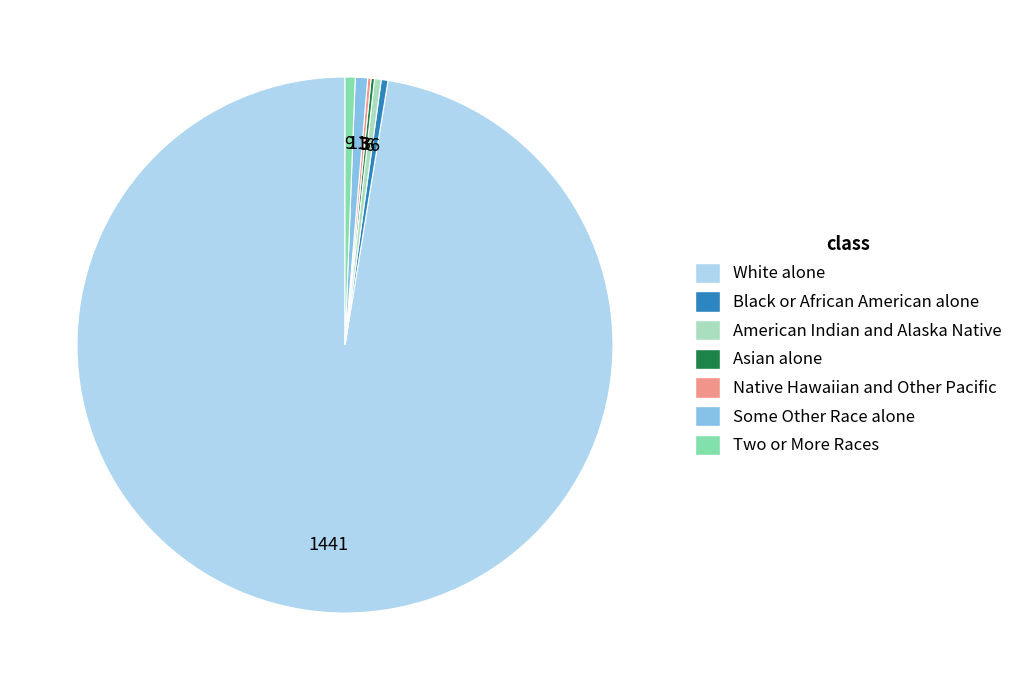

The Two or More Races slice represents 1% of the pie. True or false?

True